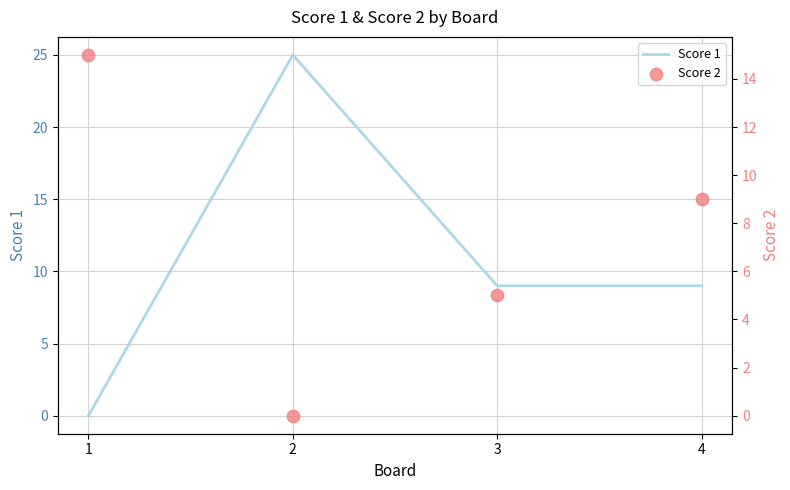

Which series reaches the maximum Y coordinate?

Score 1